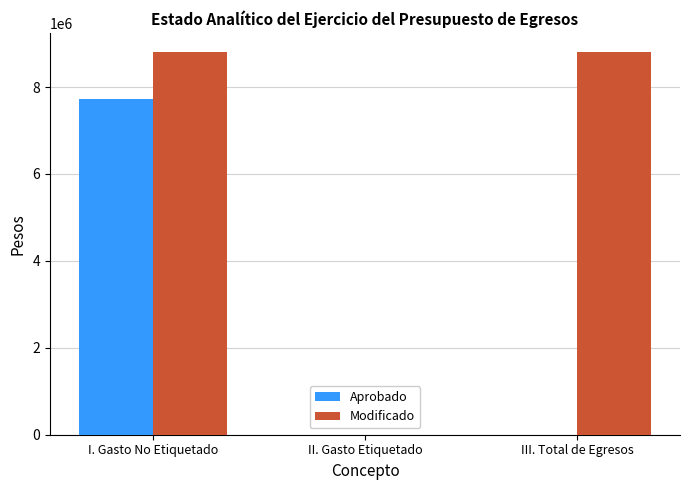

Which series has the largest range (max minus min)?

Modificado